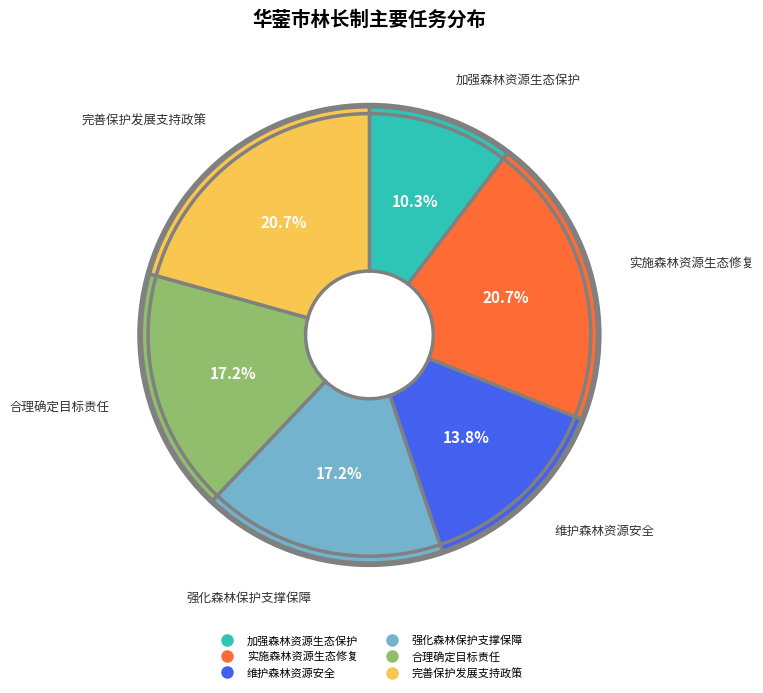

To the nearest percent, what is the combined percentage of 实施森林资源生态修复 and 完善保护发展支持政策?

41%